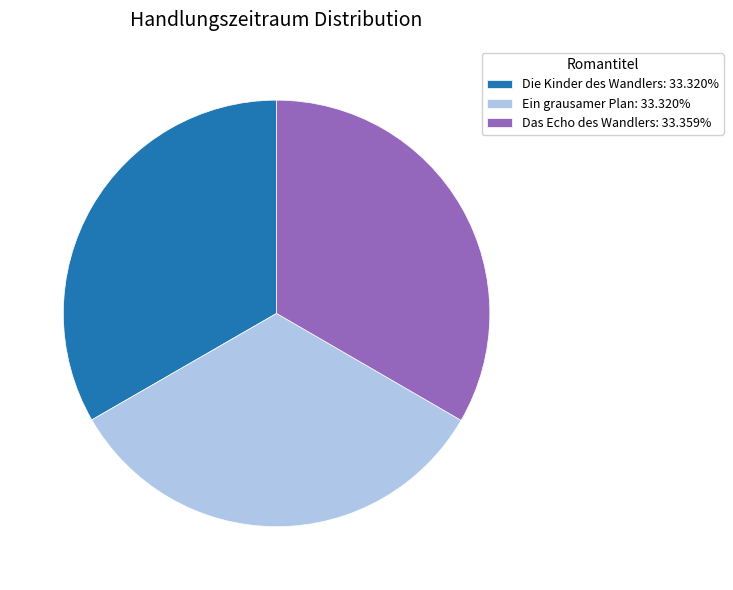

Does Die Kinder des Wandlers represent more than half of the total?

No